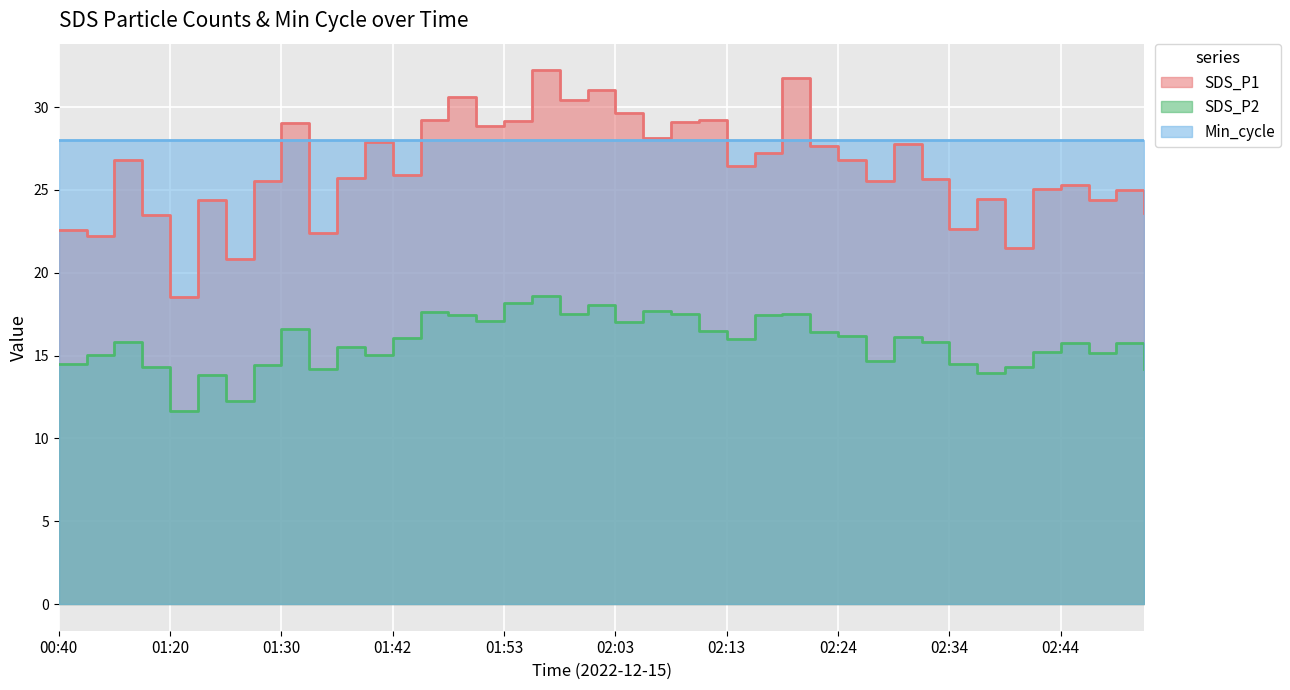

What is the label of the 5th point from the left?

01:20